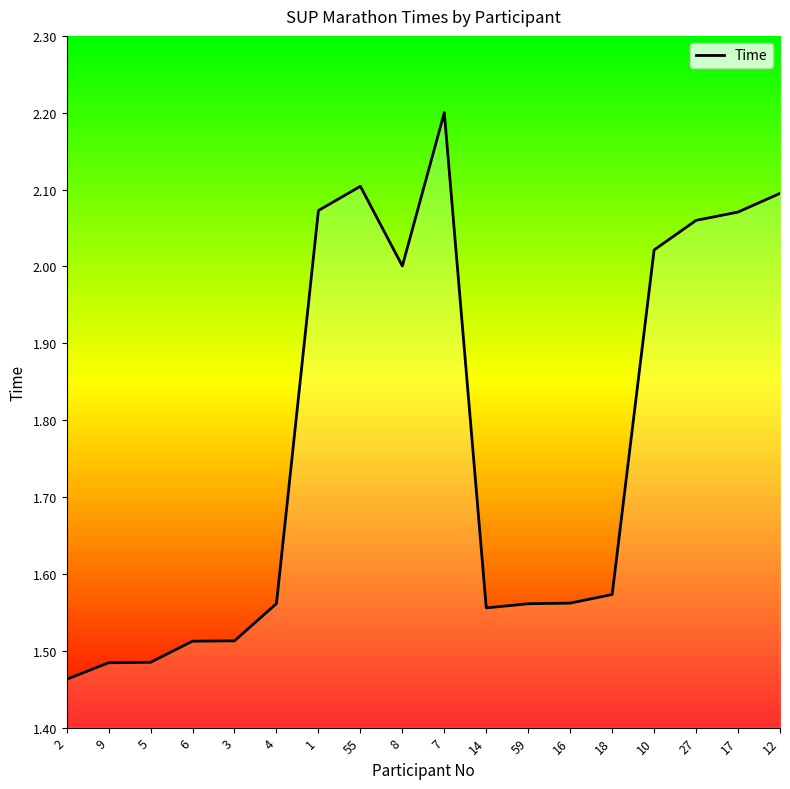

At which category does the chart reach its peak across all series?

7